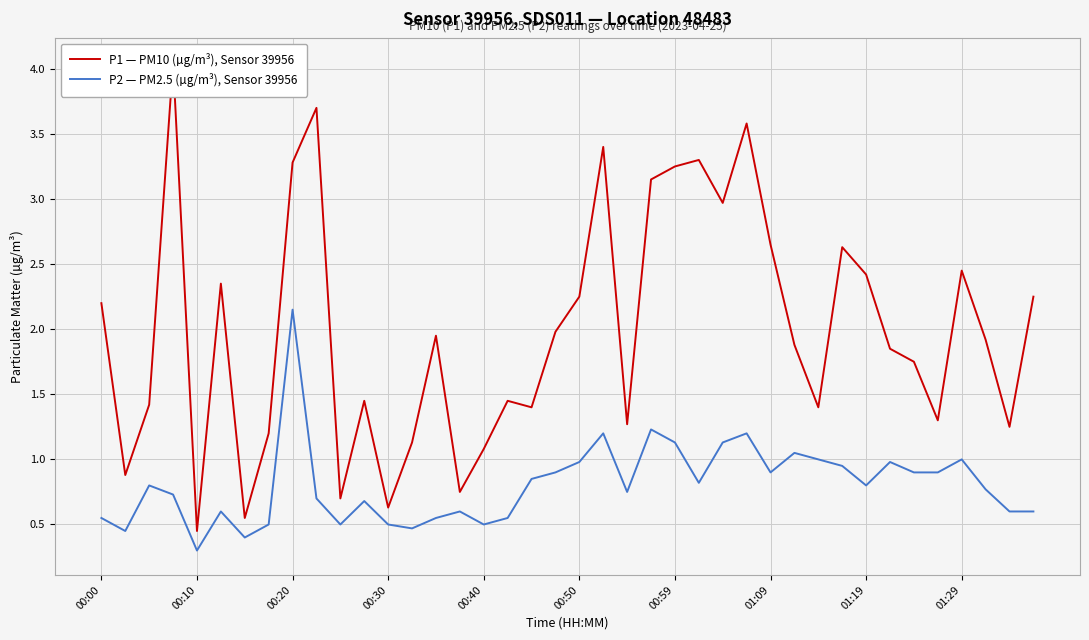

The P2 — PM2.5 (µg/m³), Sensor 39956 series shows 1.4 at 01:29. True or false?

False